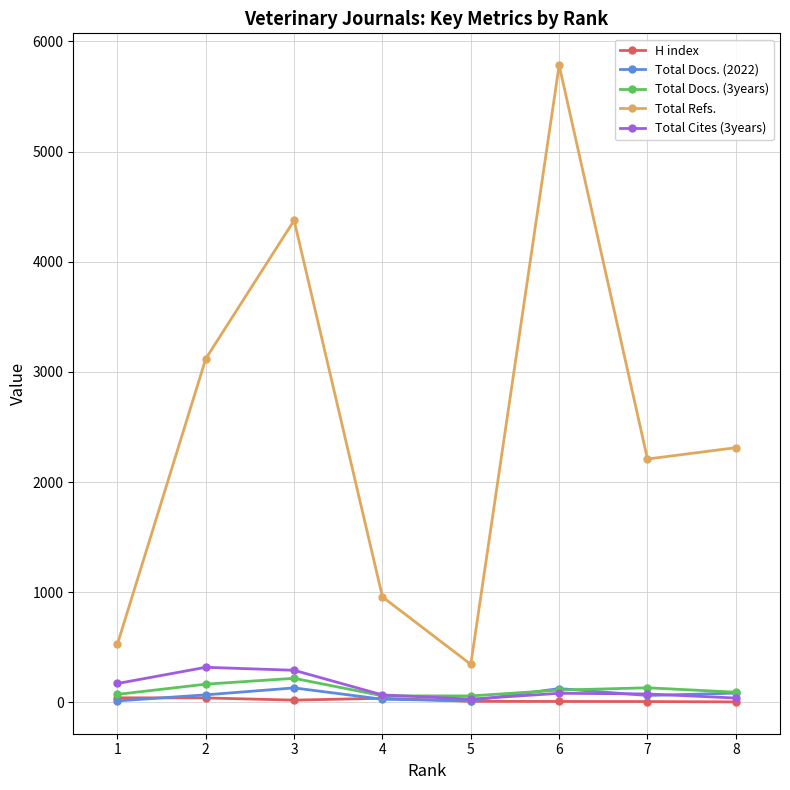

True or false: Total Refs. and H index intersect in this chart.

False